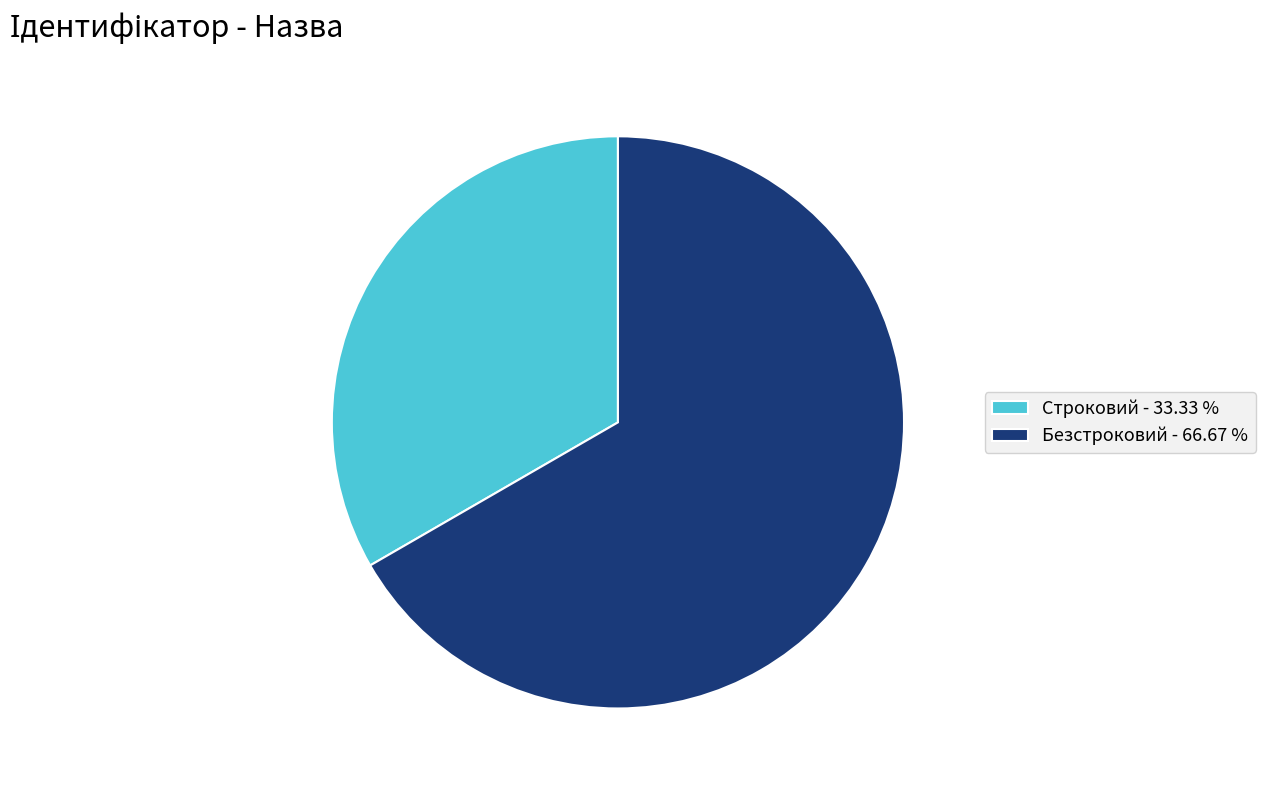

Rank the categories by value from lowest to highest.

Строковий, Безстроковий